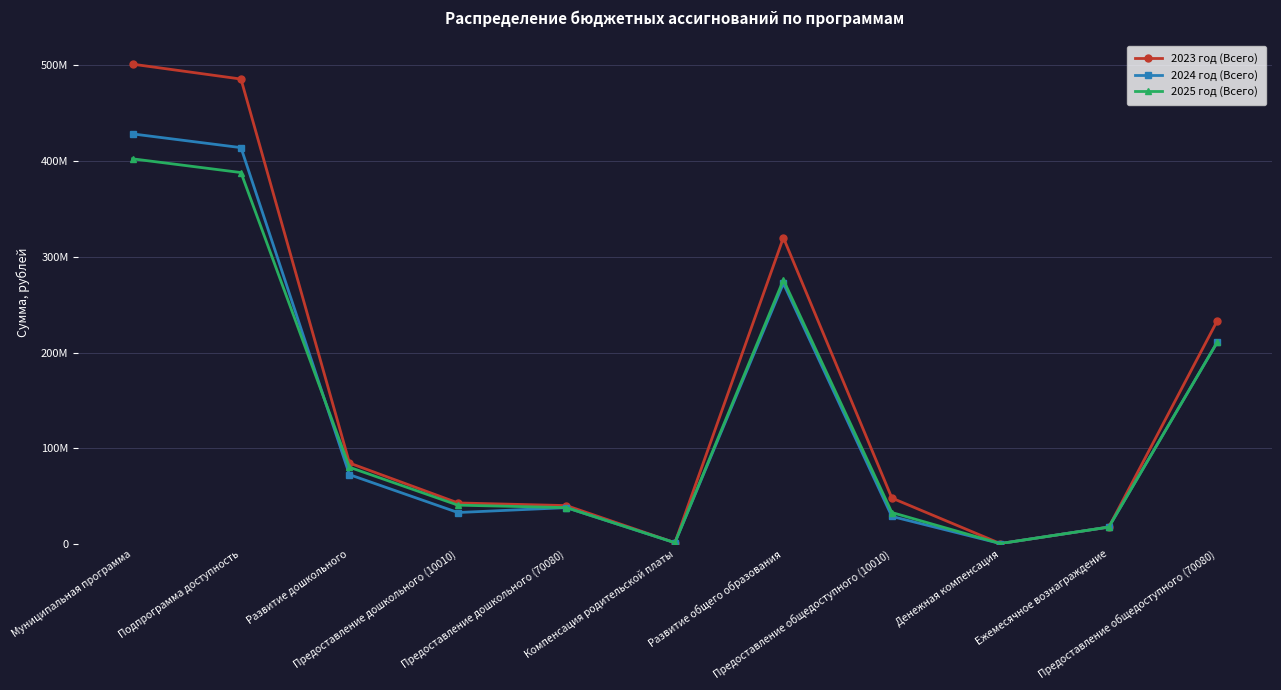

What position from the left is Предоставление дошкольного (70080)?

5